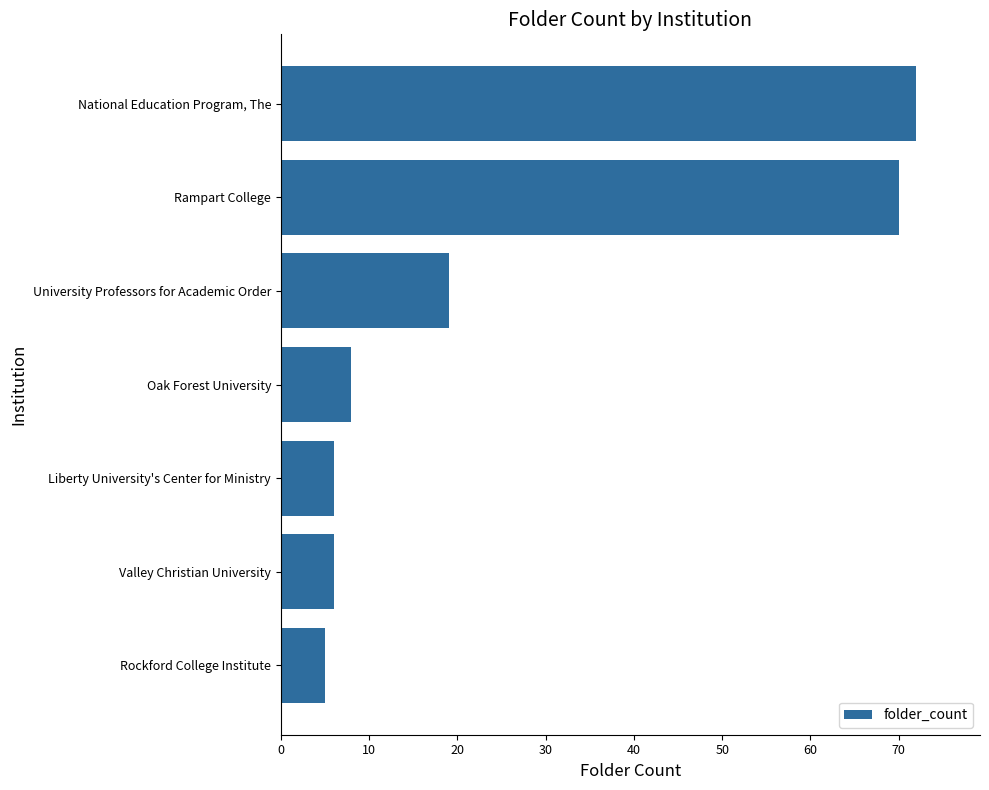

Which label corresponds to the largest value in the chart?

National Education Program, The